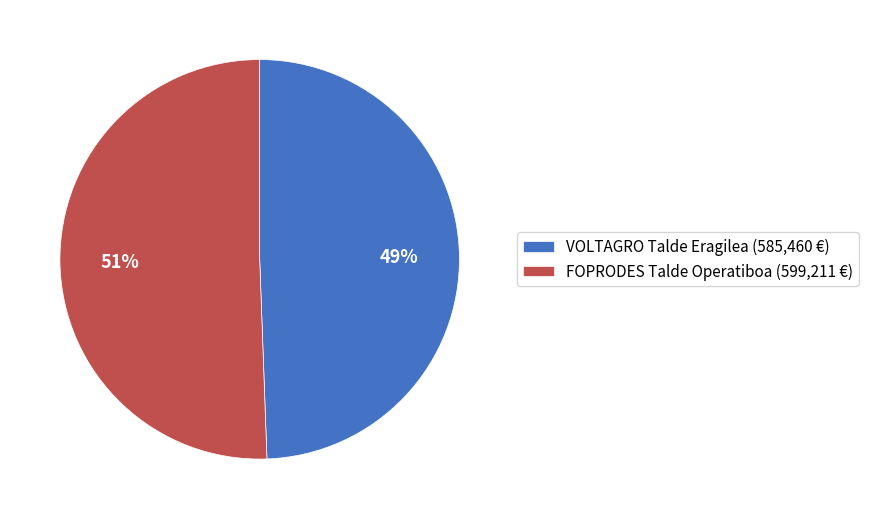

Between VOLTAGRO Talde Eragilea and FOPRODES Talde Operatiboa, which is larger?

FOPRODES Talde Operatiboa